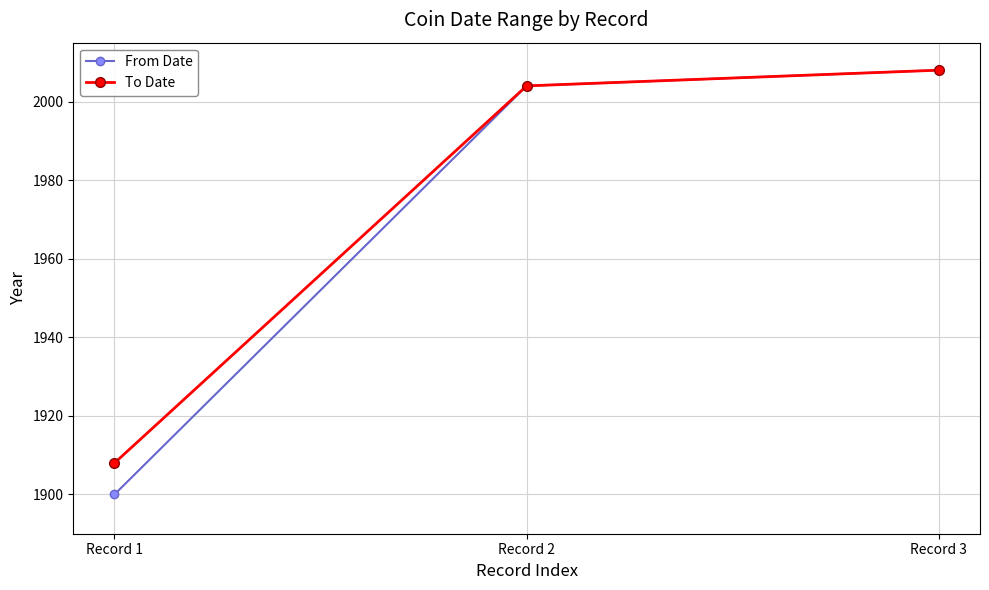

At which category is the sum across all series the highest?

Record 3